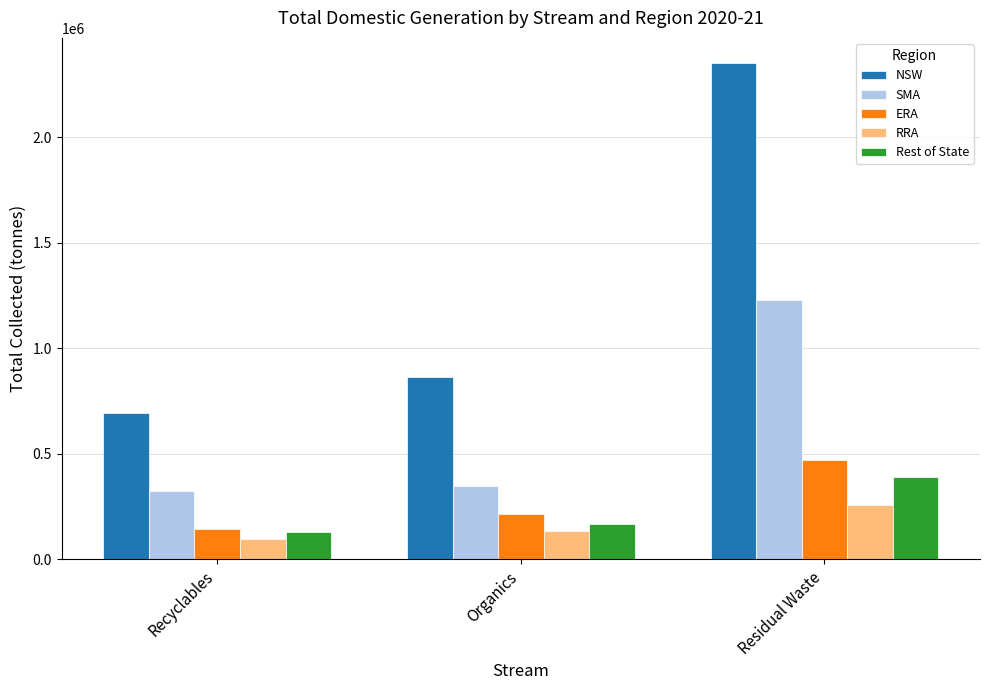

How many values in the ERA series exceed 215516?

2